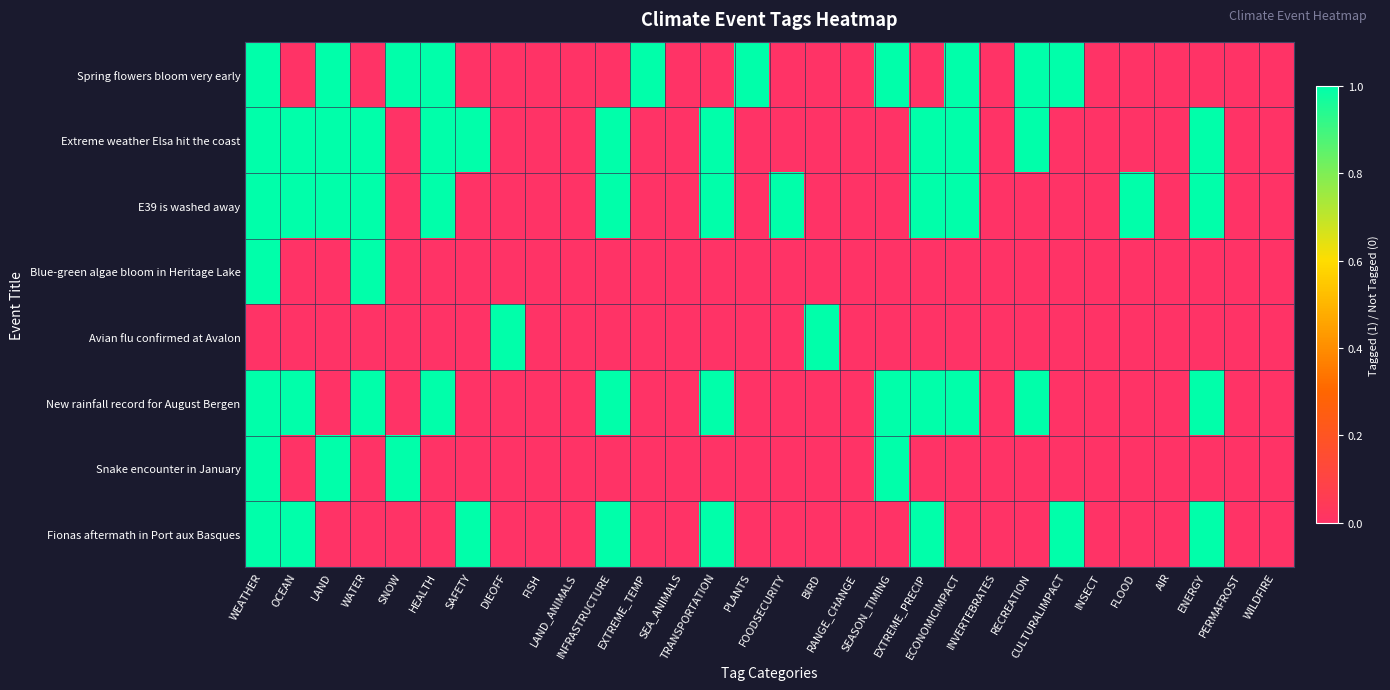

At how many categories does at least one series exceed 0?

21